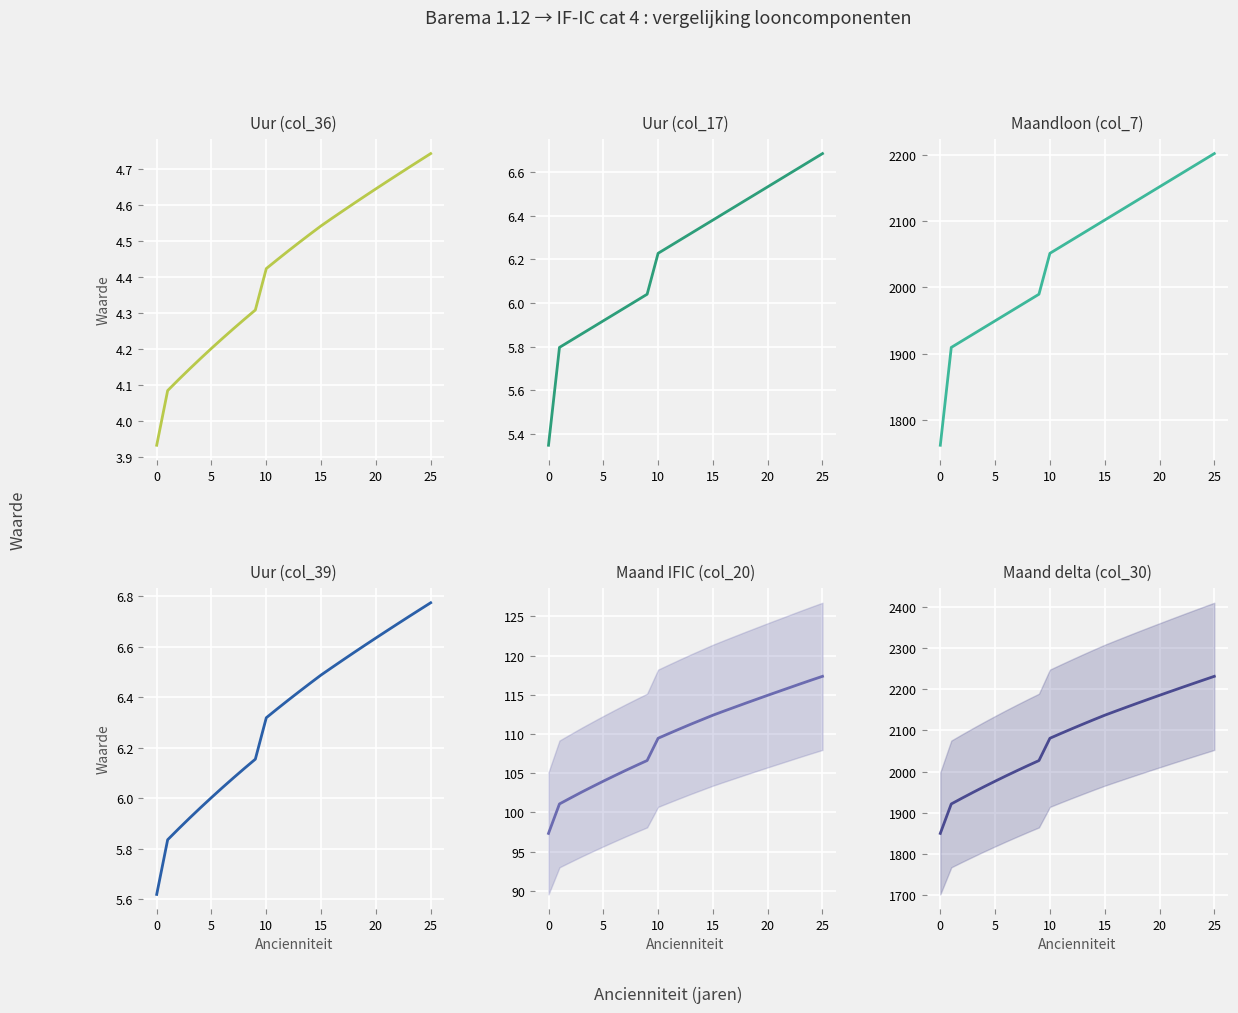

What is the minimum value shown in the chart?

3.9